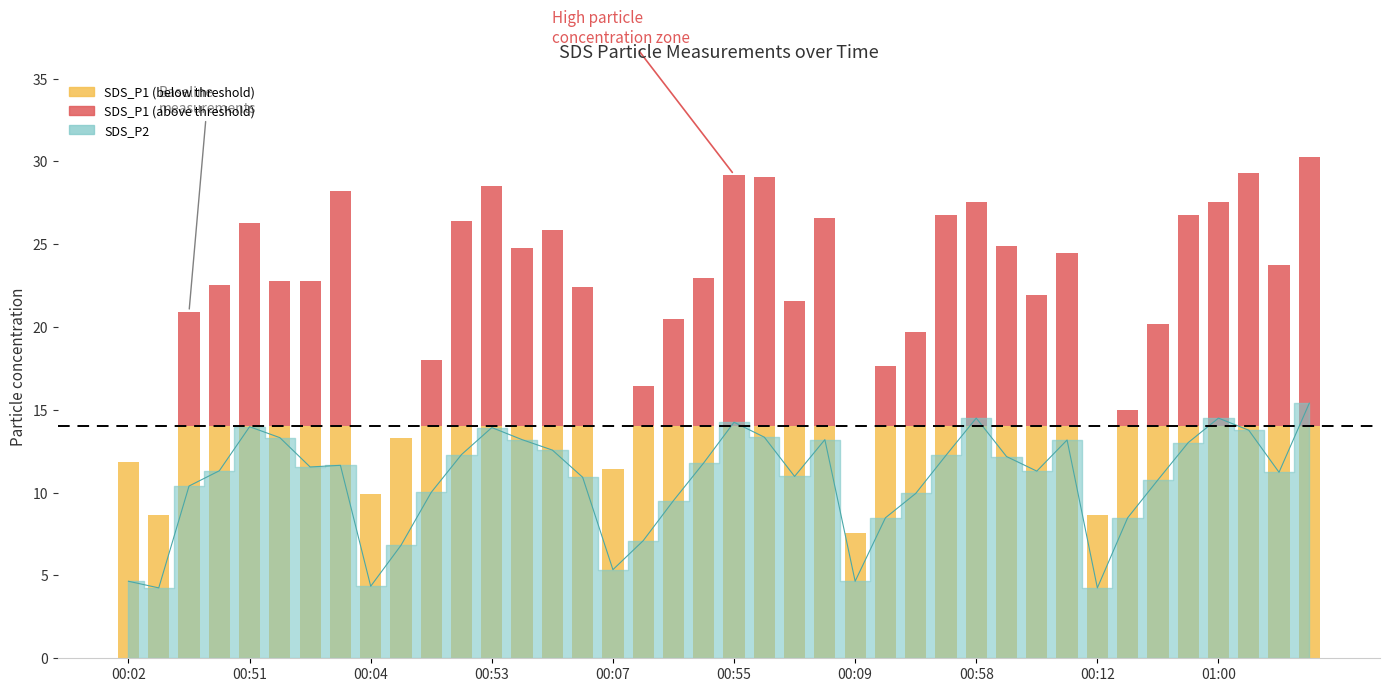

What is the minimum value shown in the chart?

4.2